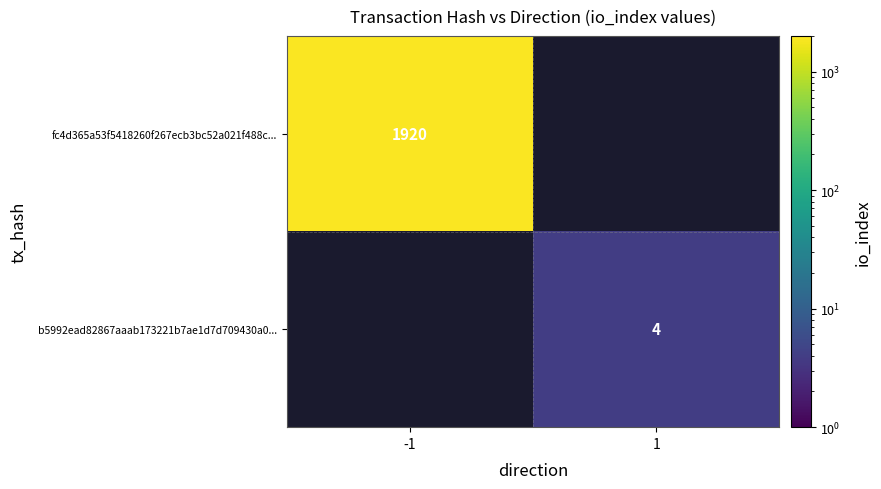

True or false: fc4d365a53f5418260f267ecb3bc52a021f488c... has a value of 1920 at -1.

True